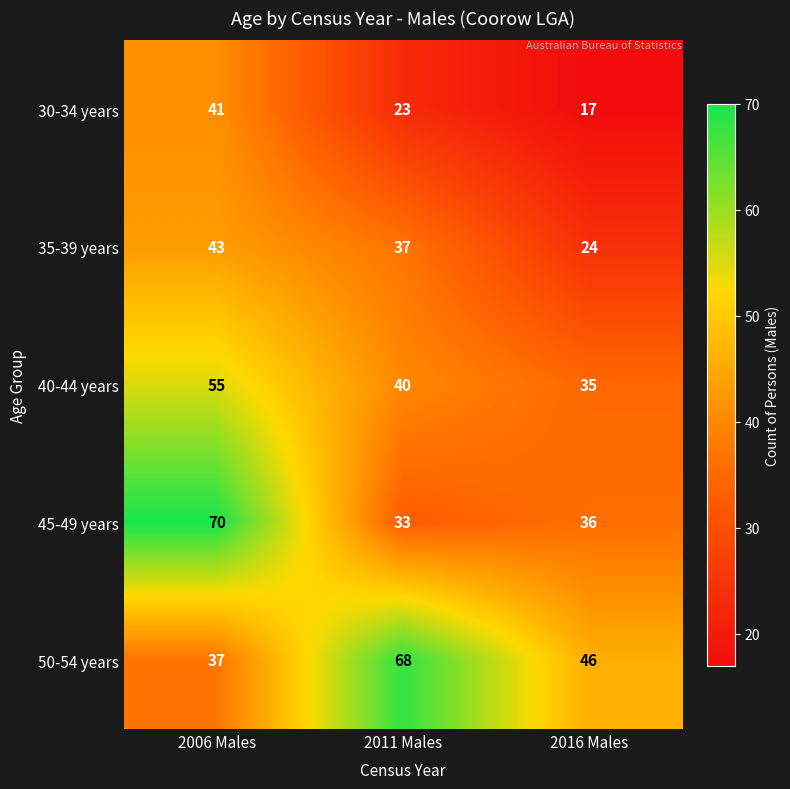

At which category does the chart reach its minimum across all series?

2016 Males